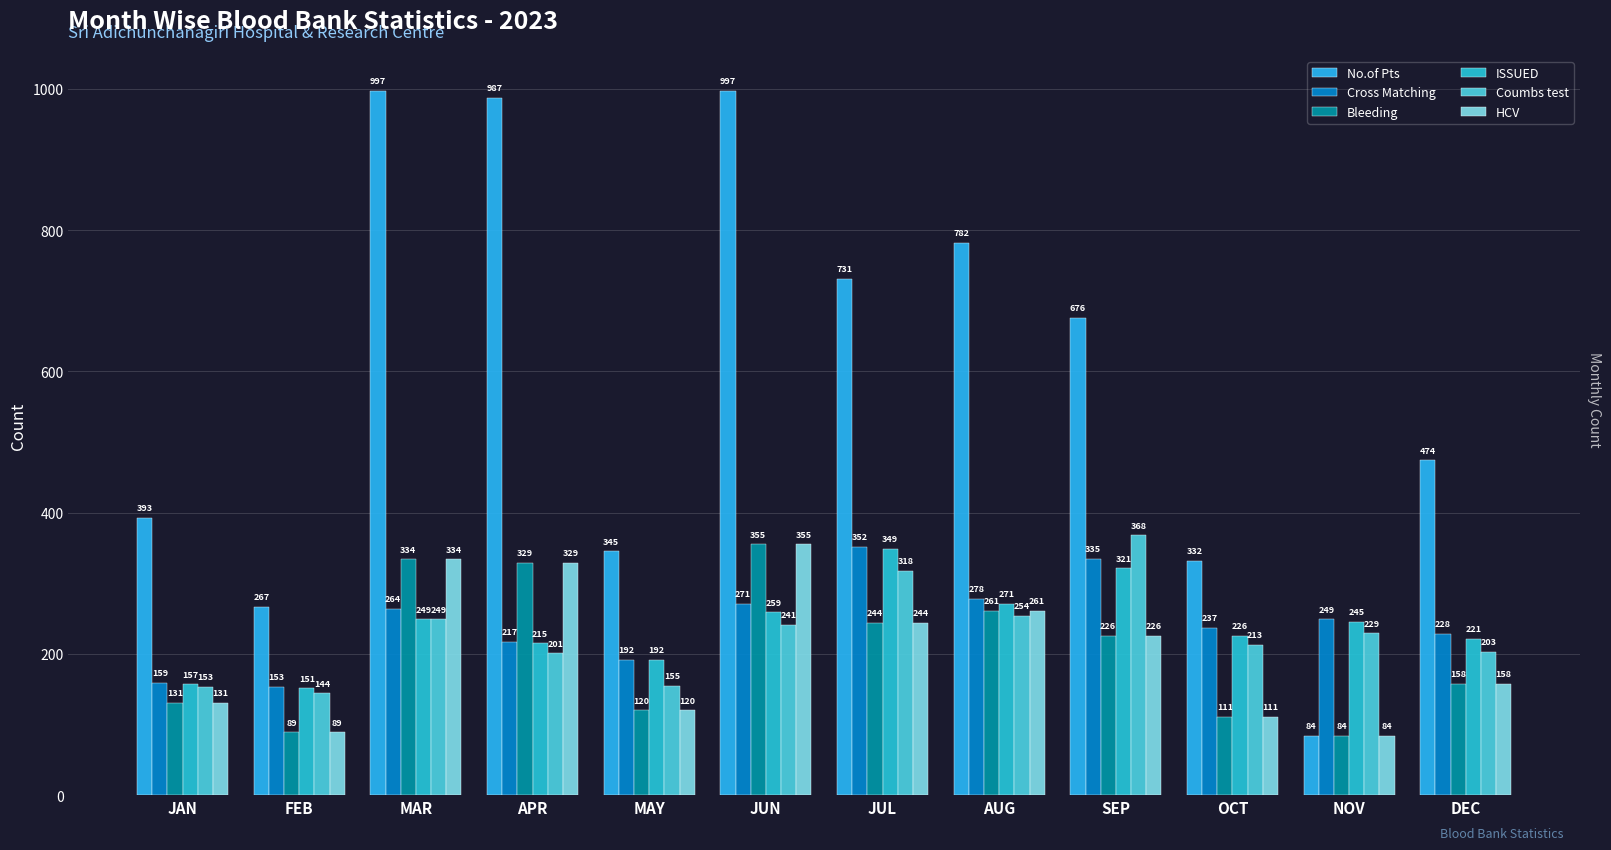

At which category is the sum across all series the highest?

JUN